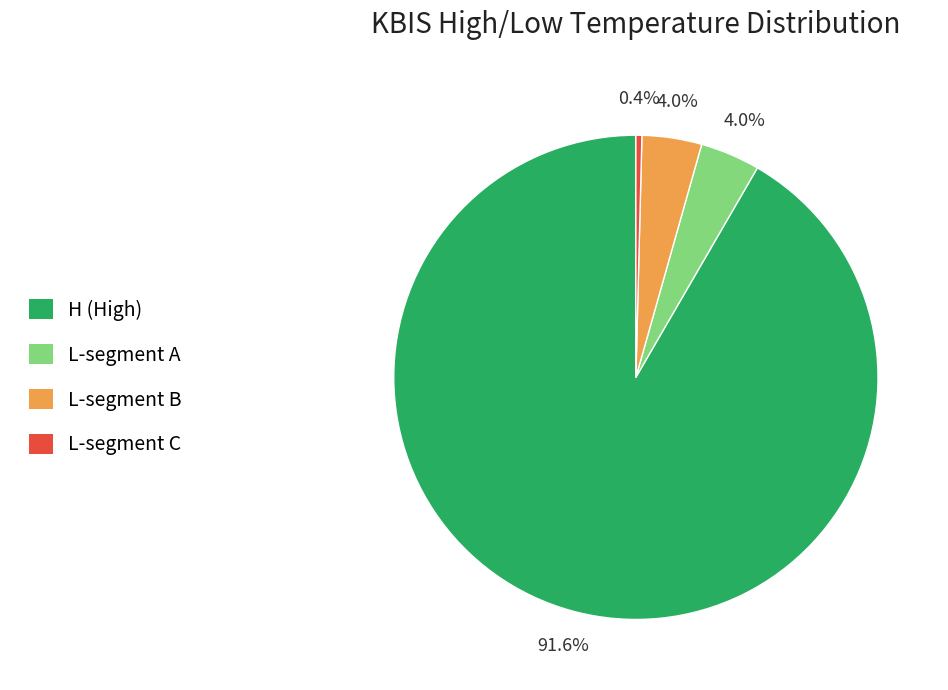

Does any single category account for the majority?

Yes